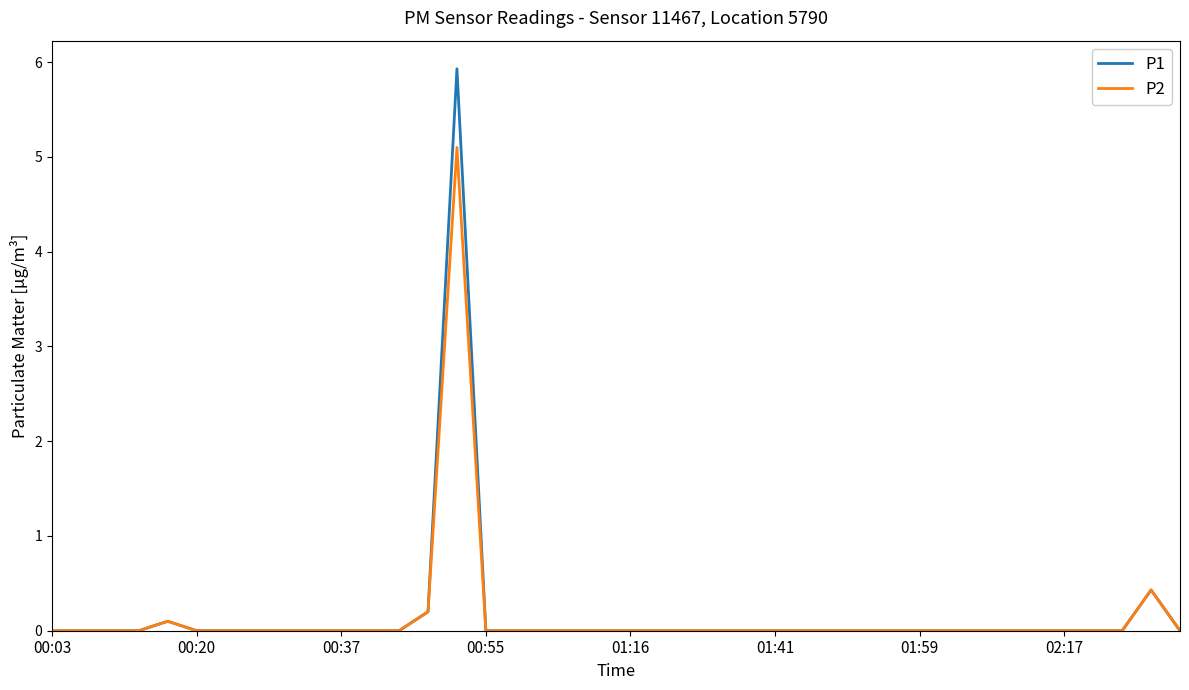

Rank the series by their maximum value, from highest to lowest.

P1, P2